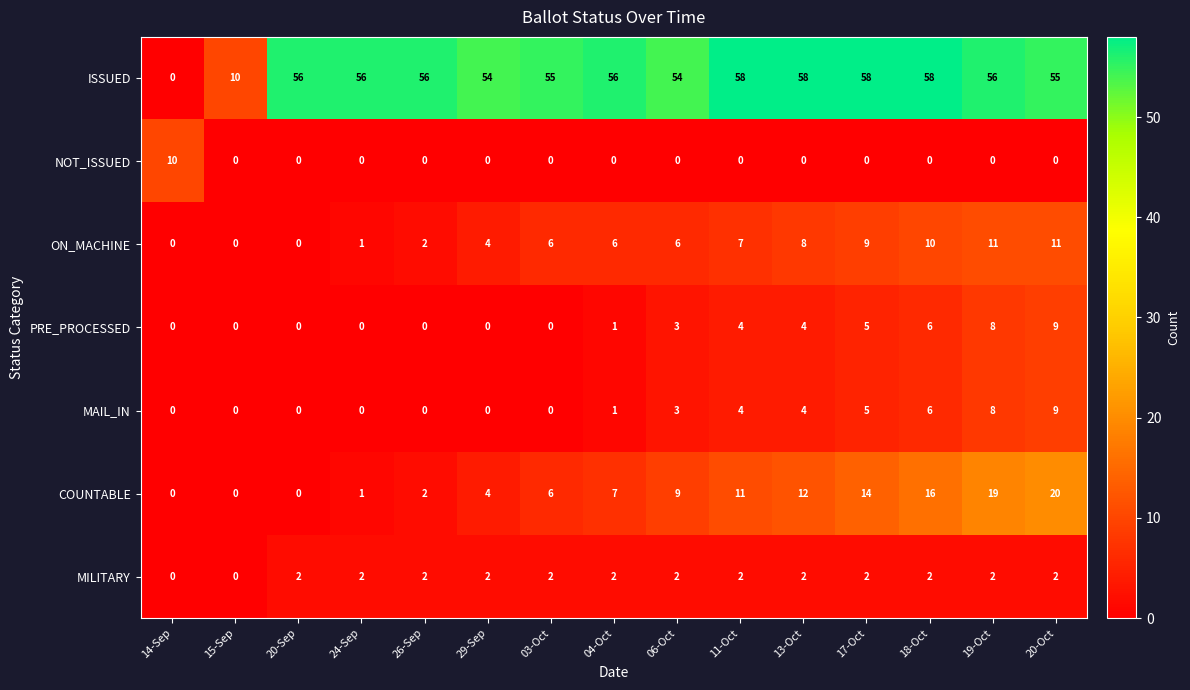

What is the total value across all series at 18-Oct?

98